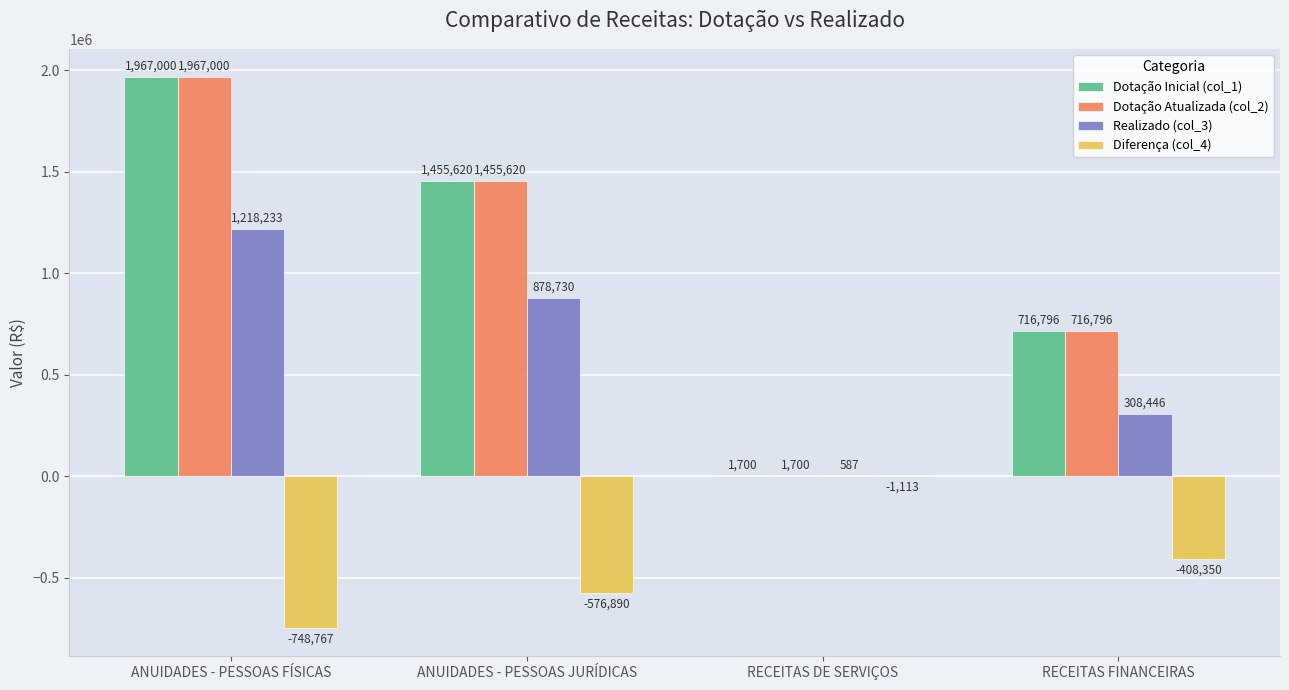

True or false: Diferença (col_4) has a value of -1112.7 at RECEITAS DE SERVIÇOS.

True